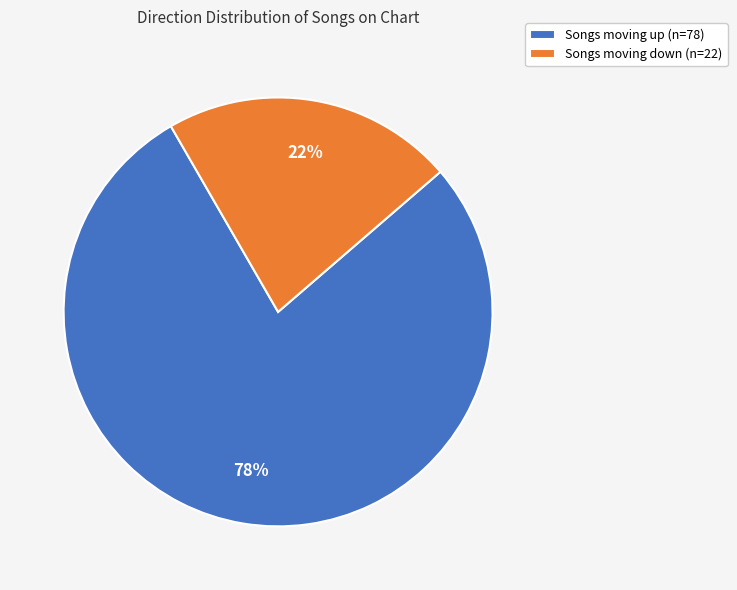

How many segments does this pie chart have?

2